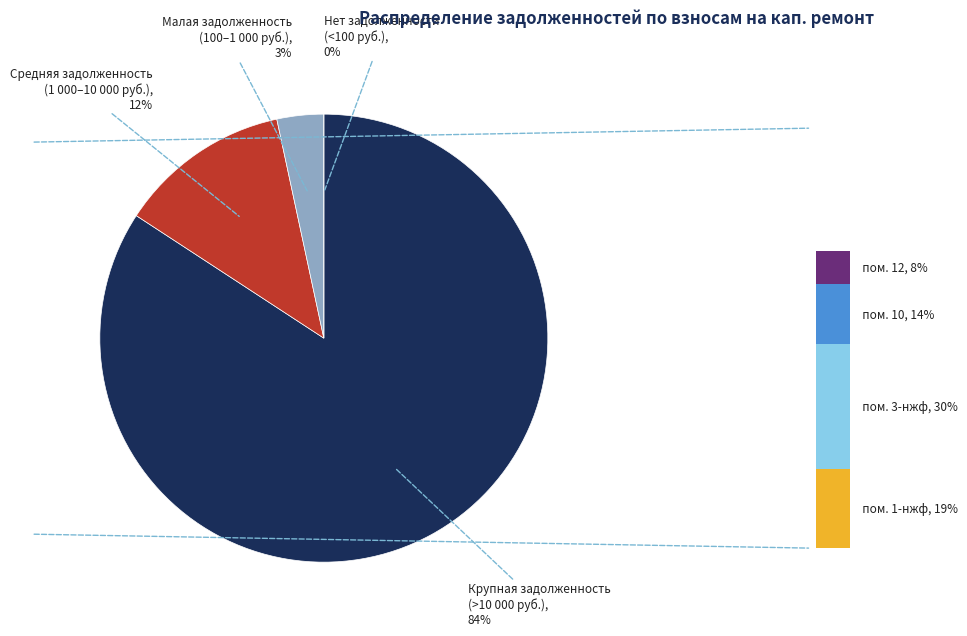

Is 7 the majority of the pie?

No